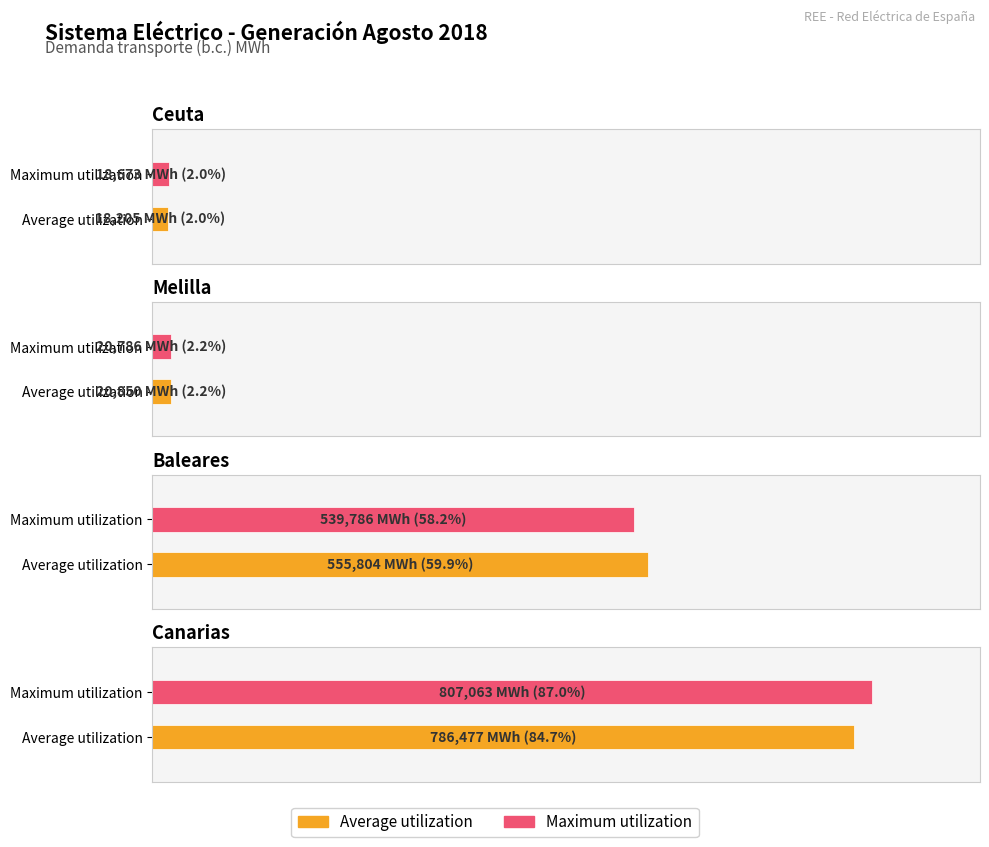

At which category is the sum across all series the highest?

Canarias